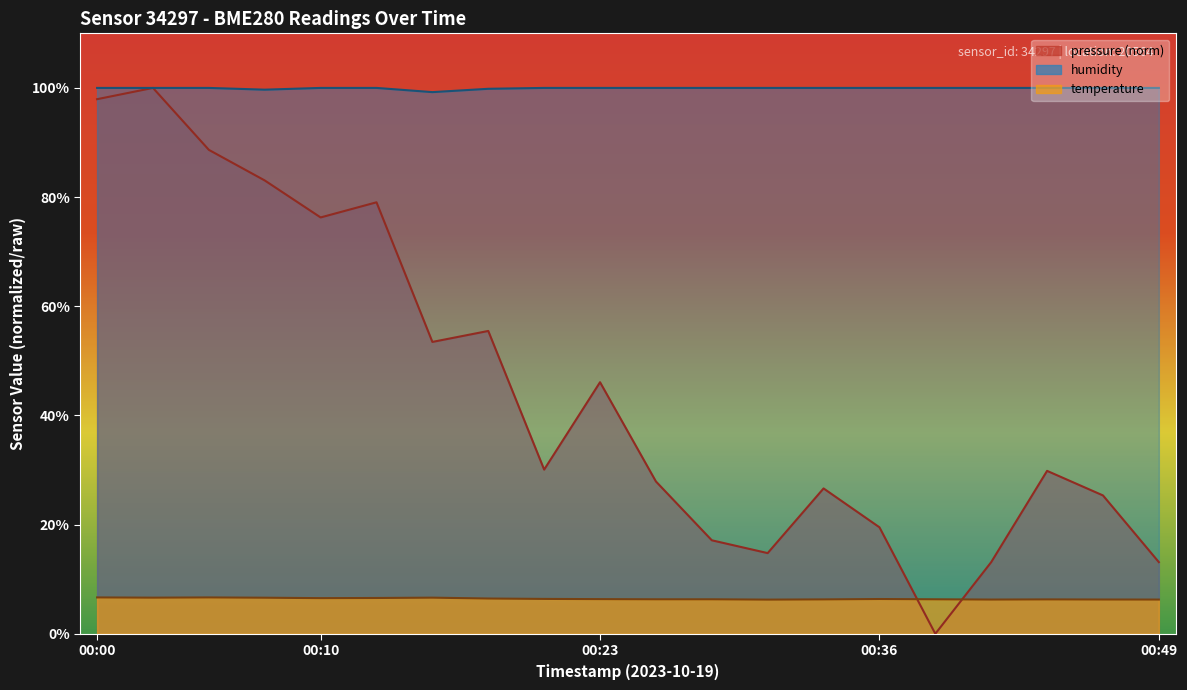

What is the average value of the temperature series?

6.4